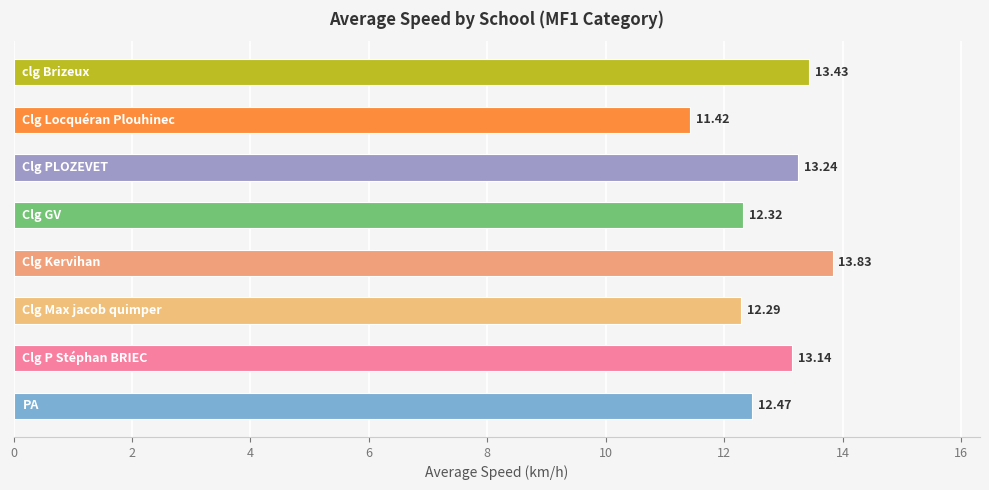

Are the bars grouped side by side (vs. stacked)?

No